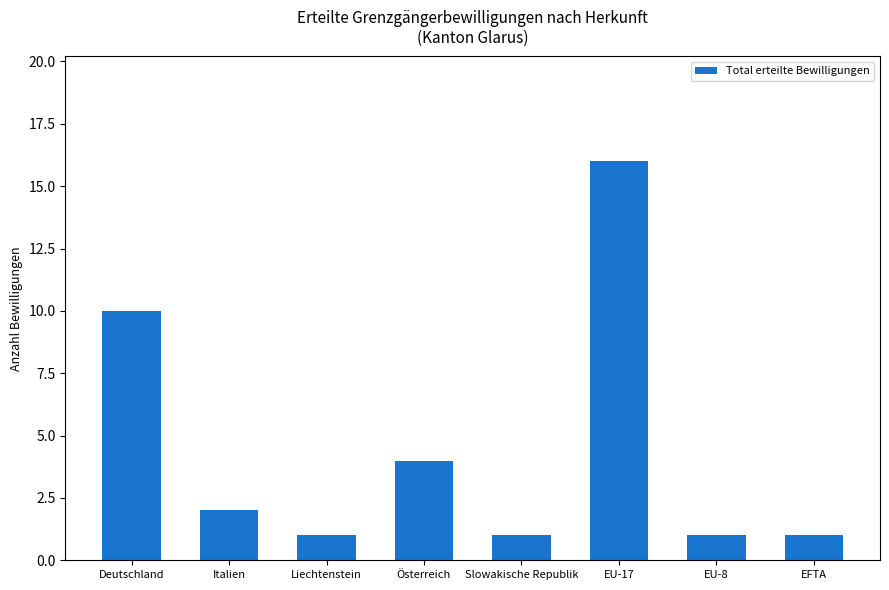

What is the difference between the second highest and minimum values?

9